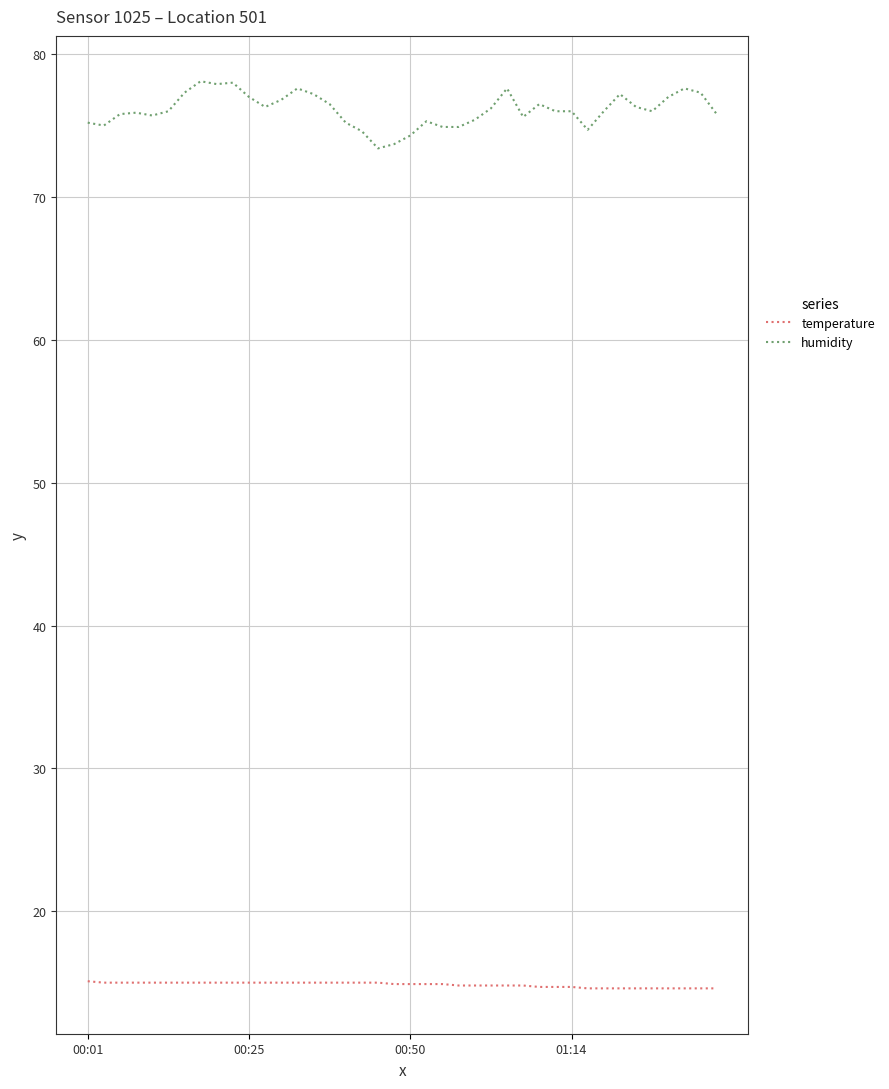

What is the difference between the maximum and minimum values in the temperature series?

0.5